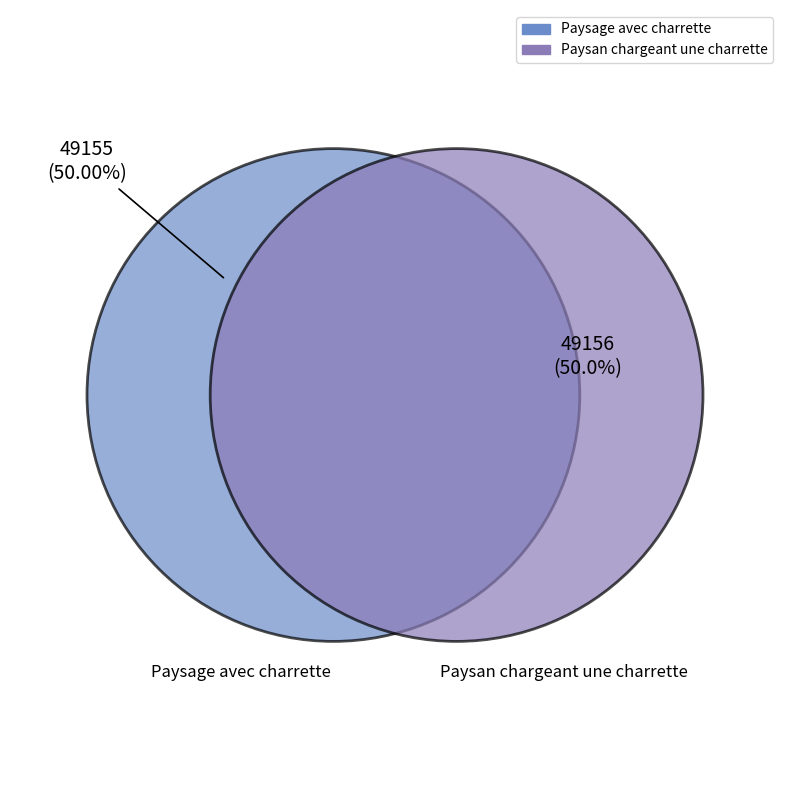

How many slices are in this pie chart?

2